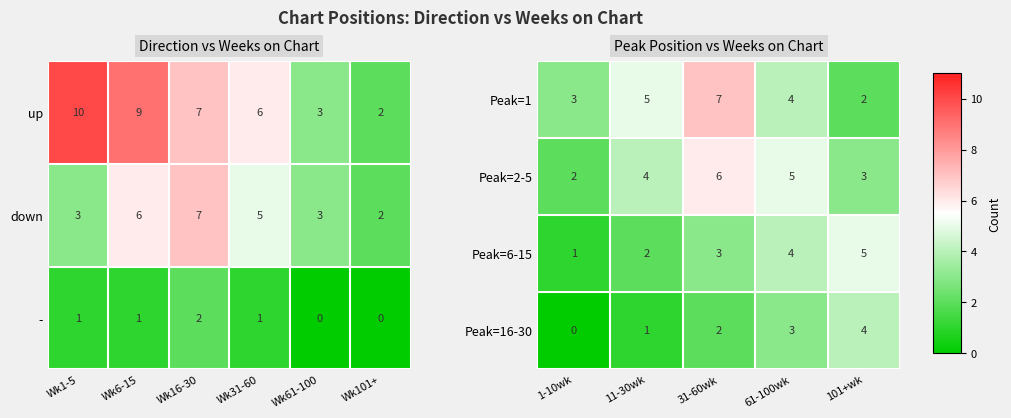

How many data points in Peak=1 are less than 4?

2